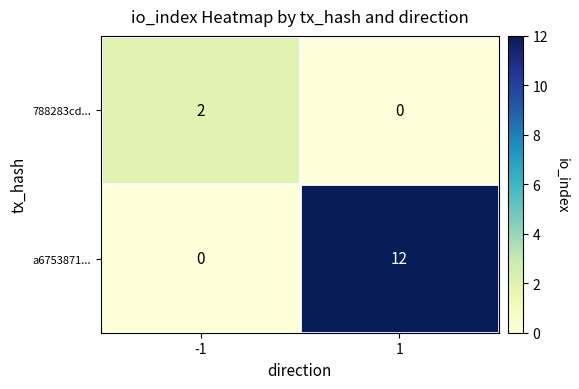

Which series has the largest range (max minus min)?

a6753871...